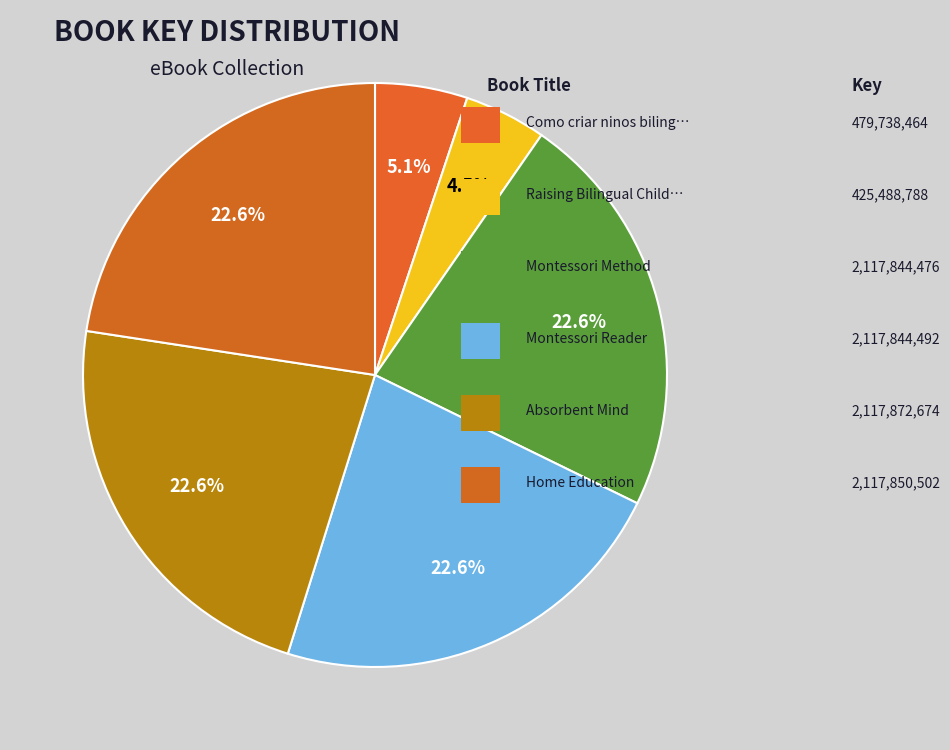

How many segments does this pie chart have?

6